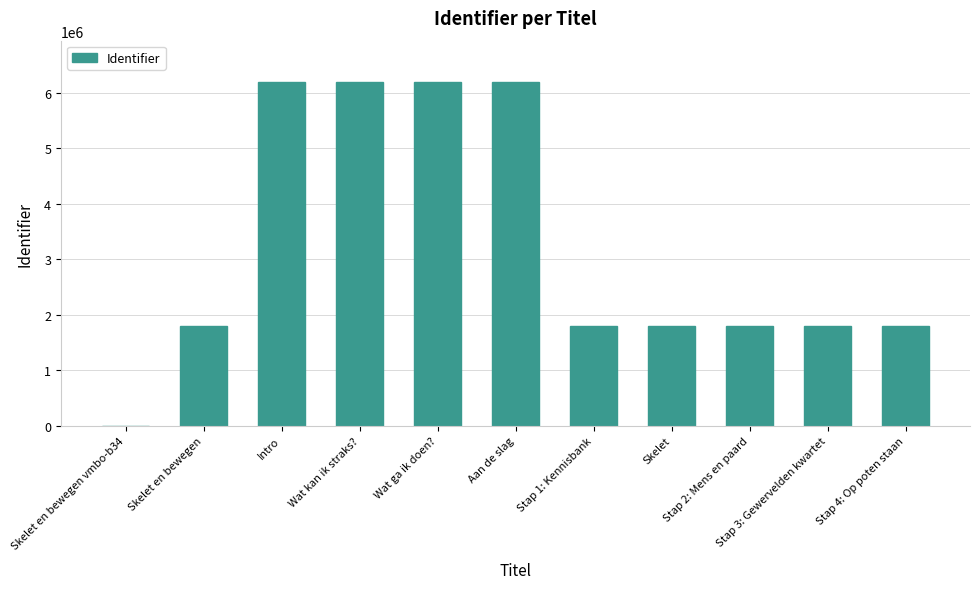

Is it true that the value at Stap 2: Mens en paard is 1802416?

True